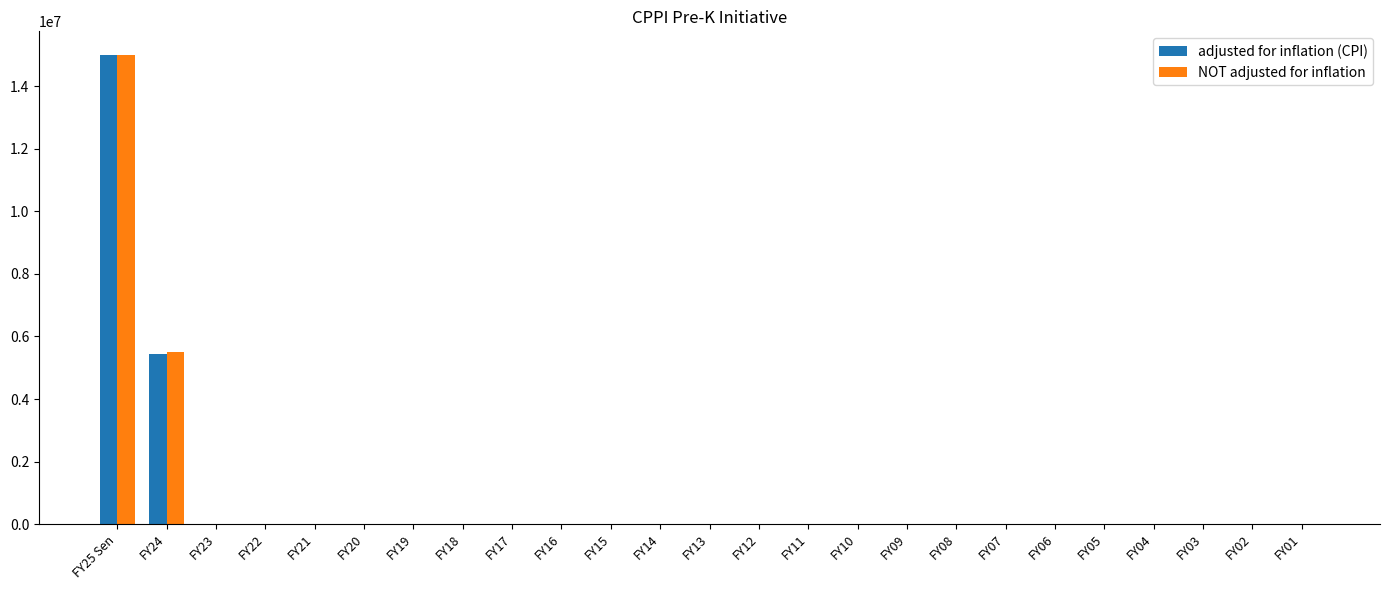

What is the maximum value for adjusted for inflation (CPI)?

15000000